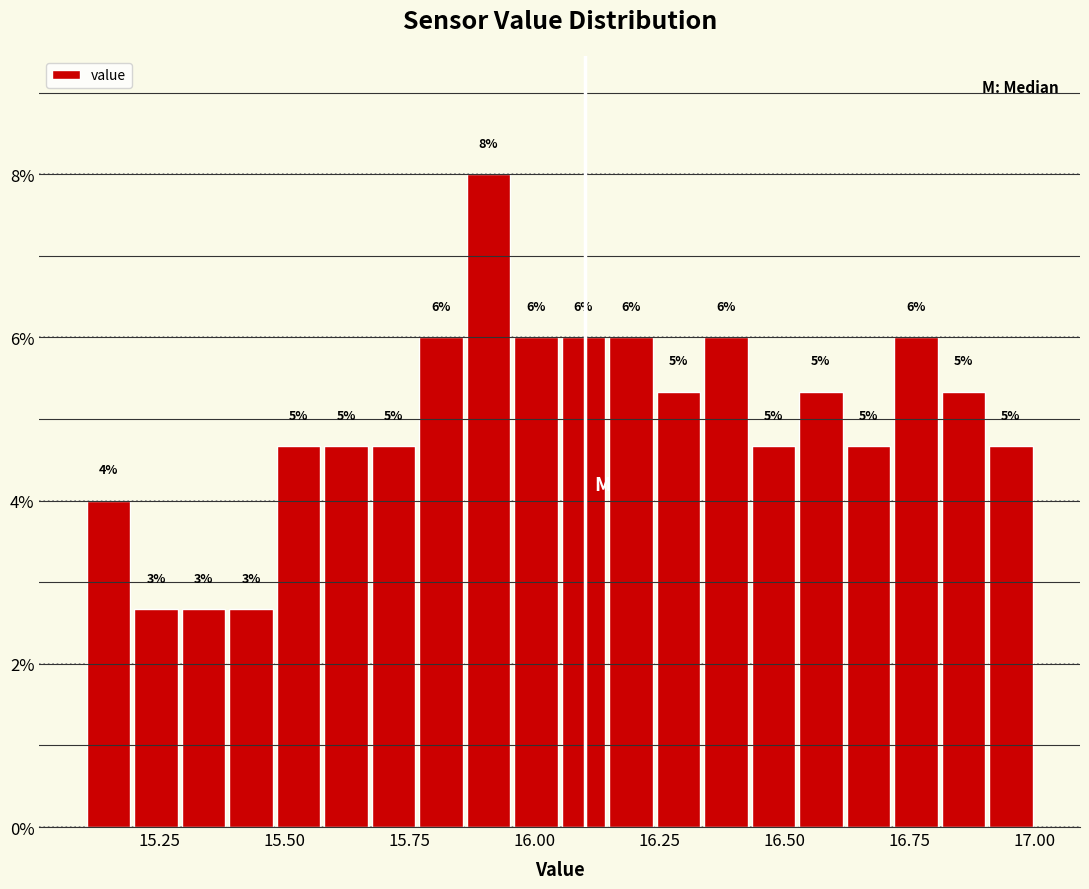

Read against the x-axis, roughly where is the centre of the tallest bar?

15.90